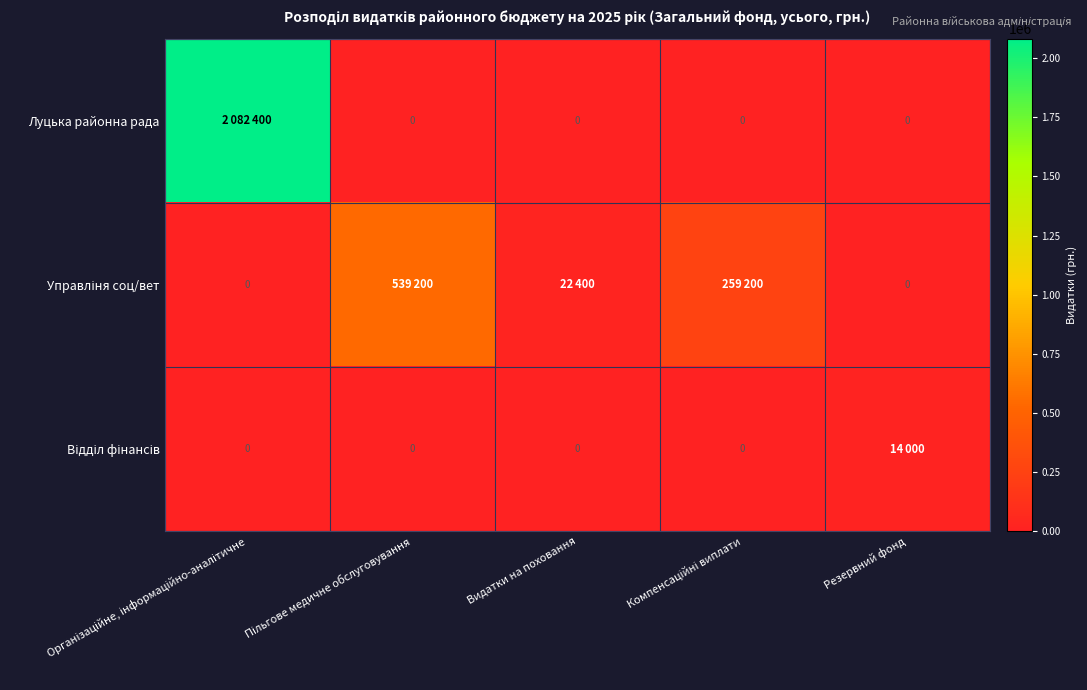

List the labels in order of Відділ фінансів value, smallest first.

Організаційне, інформаційно-аналітичне, Пільгове медичне обслуговування, Видатки на поховання, Компенсаційні виплати, Резервний фонд